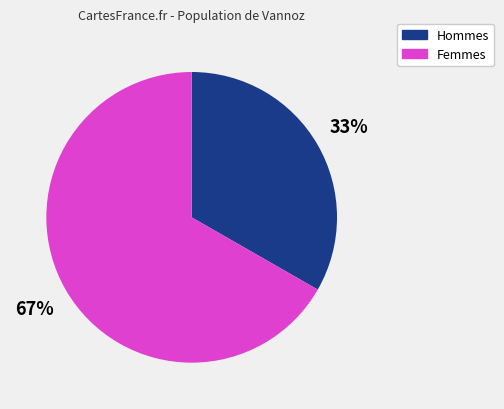

Rank the categories by value from lowest to highest.

Hommes, Femmes